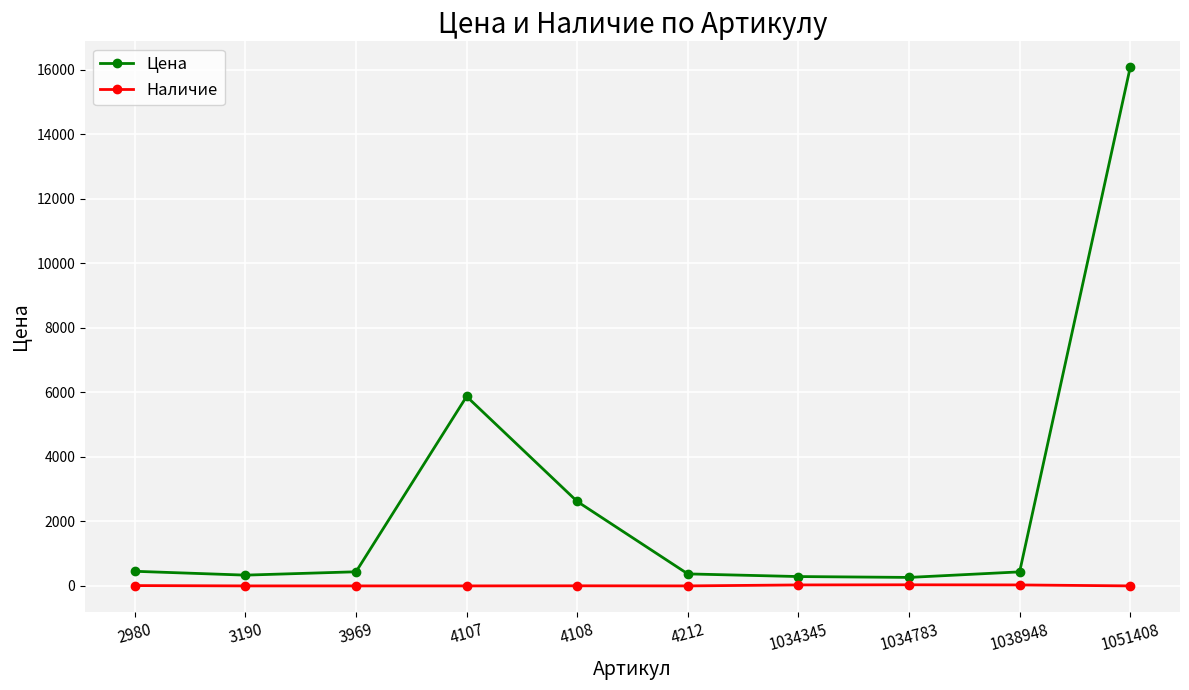

What is the average value of the Наличие series?

11